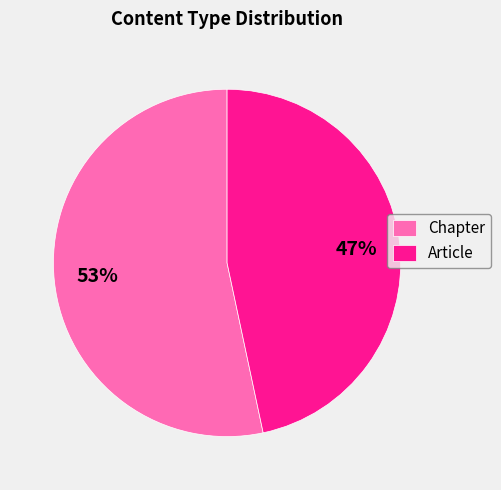

To the nearest percent, what is the combined percentage of Chapter and Article?

100%